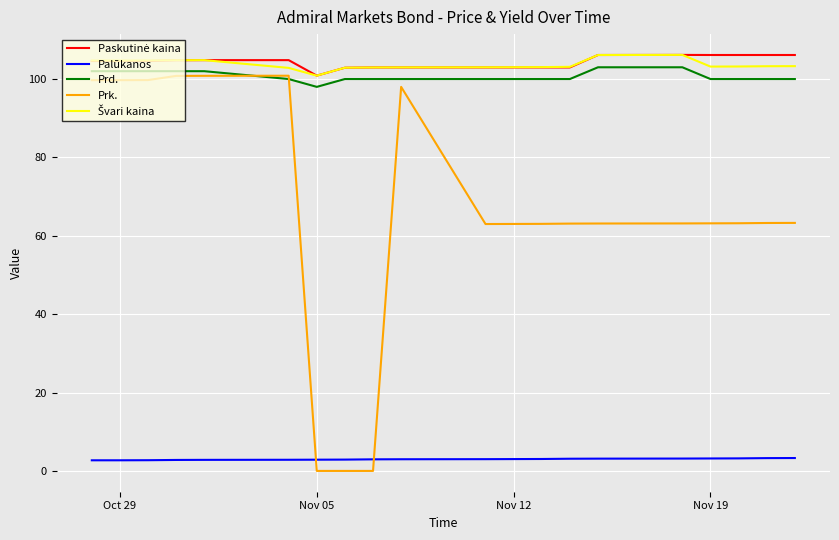

True or false: Palūkanos and Prk. intersect in this chart.

True